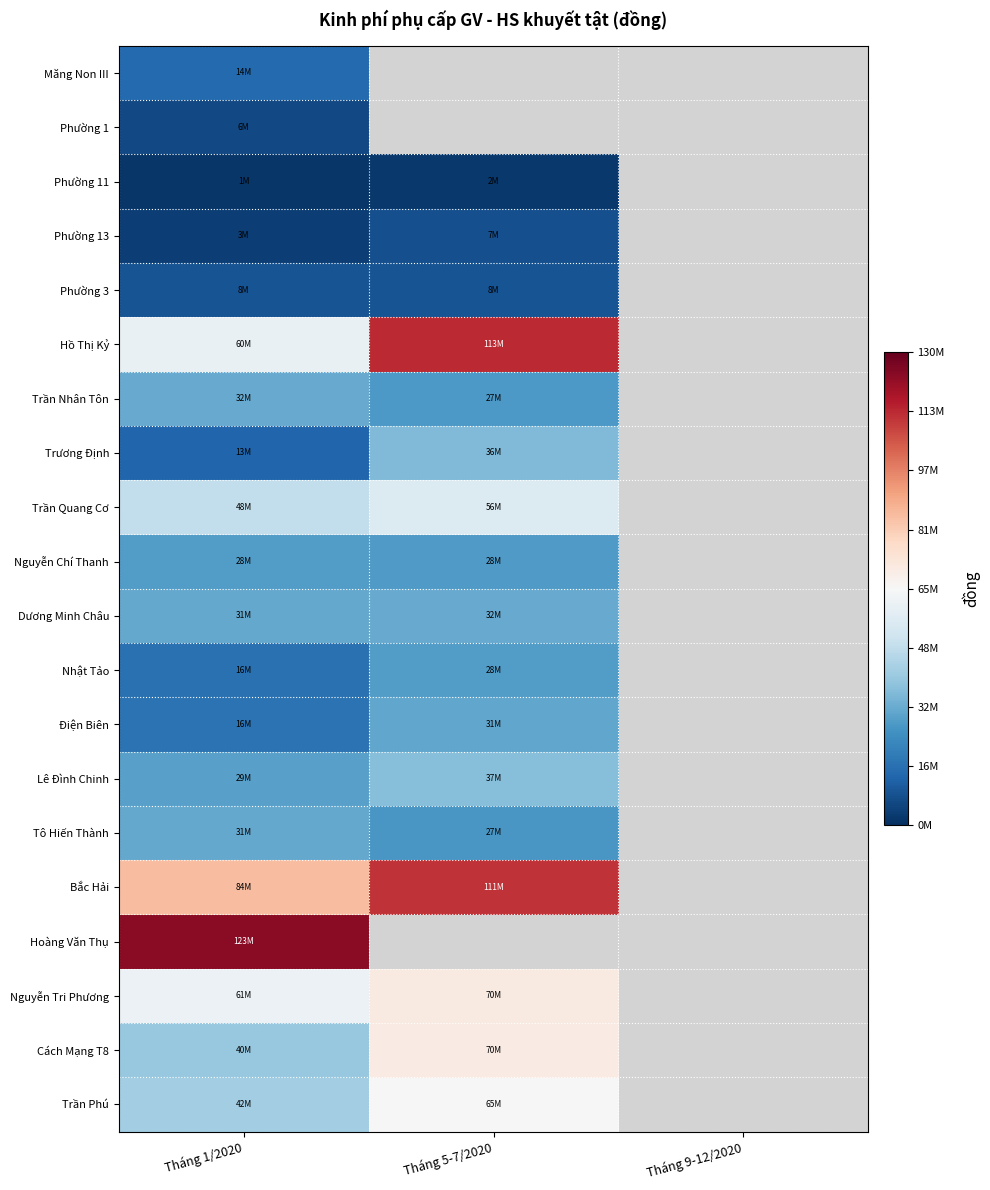

What is the difference between the maximum and minimum values in the Nguyễn Chí Thanh series?

797836.0